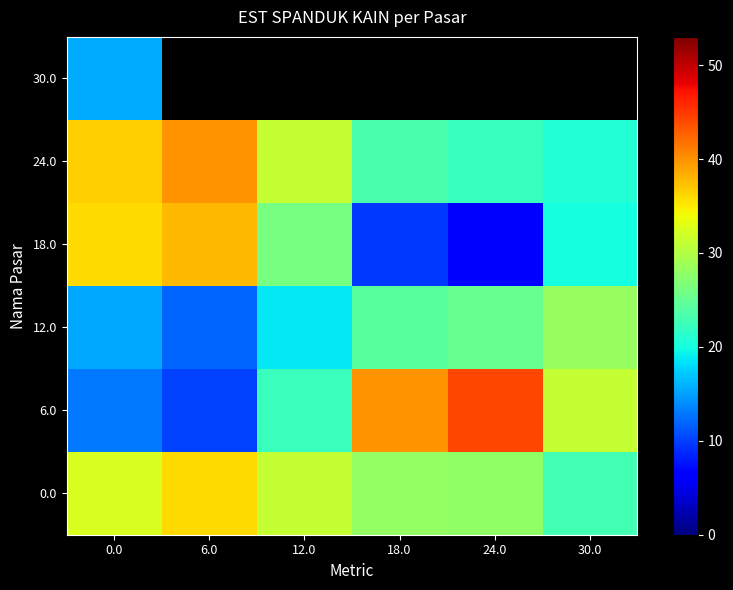

At which label is 12.0 closest to 20?

12.0